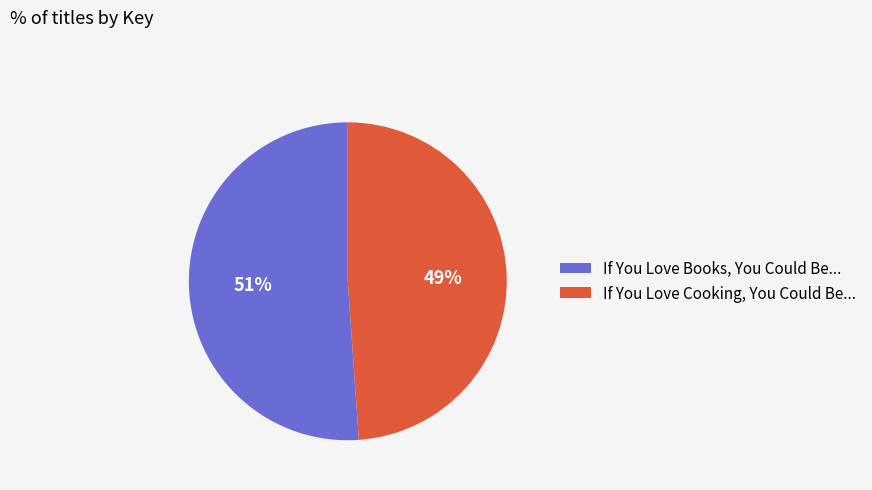

True or false: If You Love Books, You Could Be... accounts for 63% of the total.

False